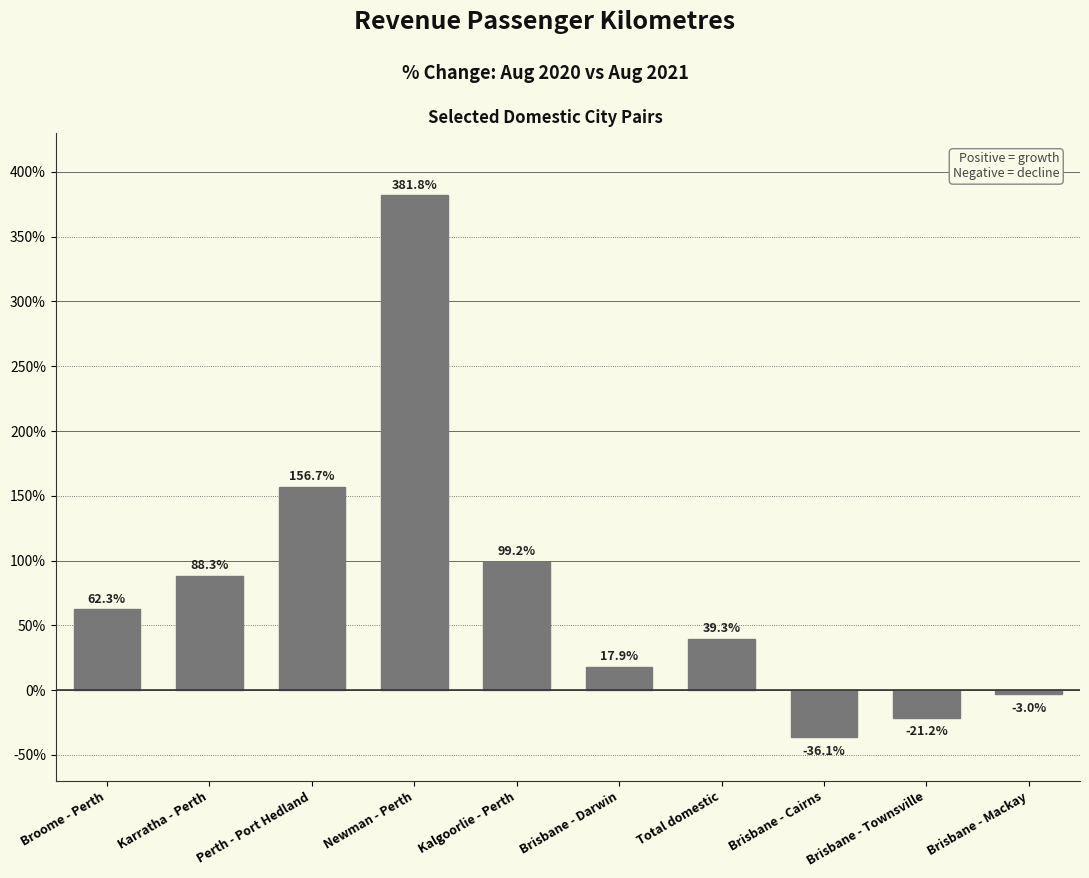

List the labels in order of value, largest first.

Newman - Perth, Perth - Port Hedland, Kalgoorlie - Perth, Karratha - Perth, Broome - Perth, Total domestic, Brisbane - Darwin, Brisbane - Mackay, Brisbane - Townsville, Brisbane - Cairns